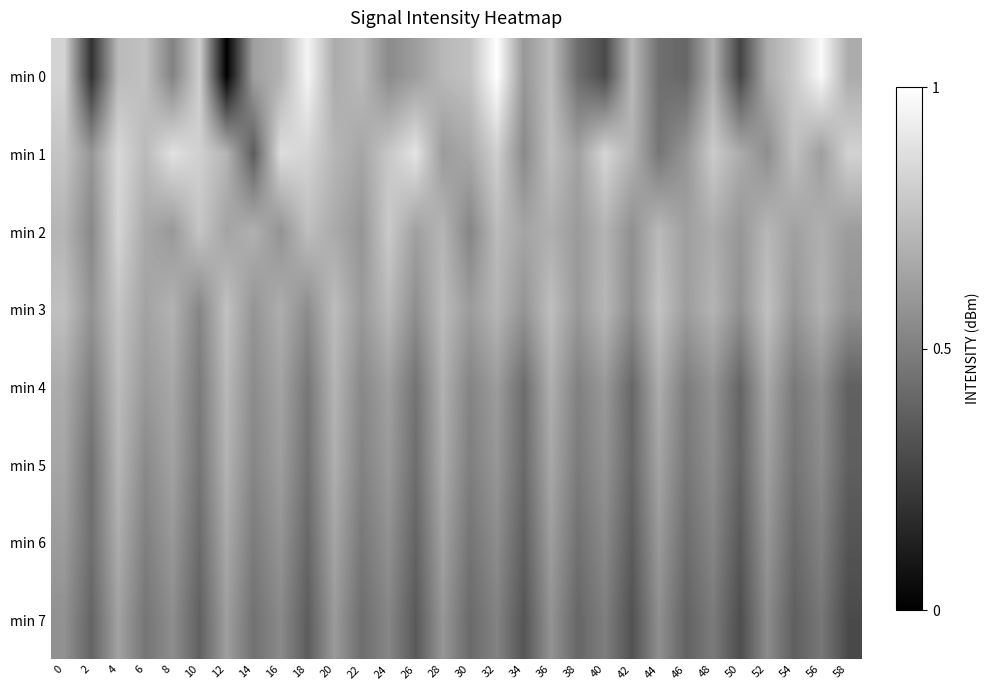

What is the greatest value displayed?

1.0